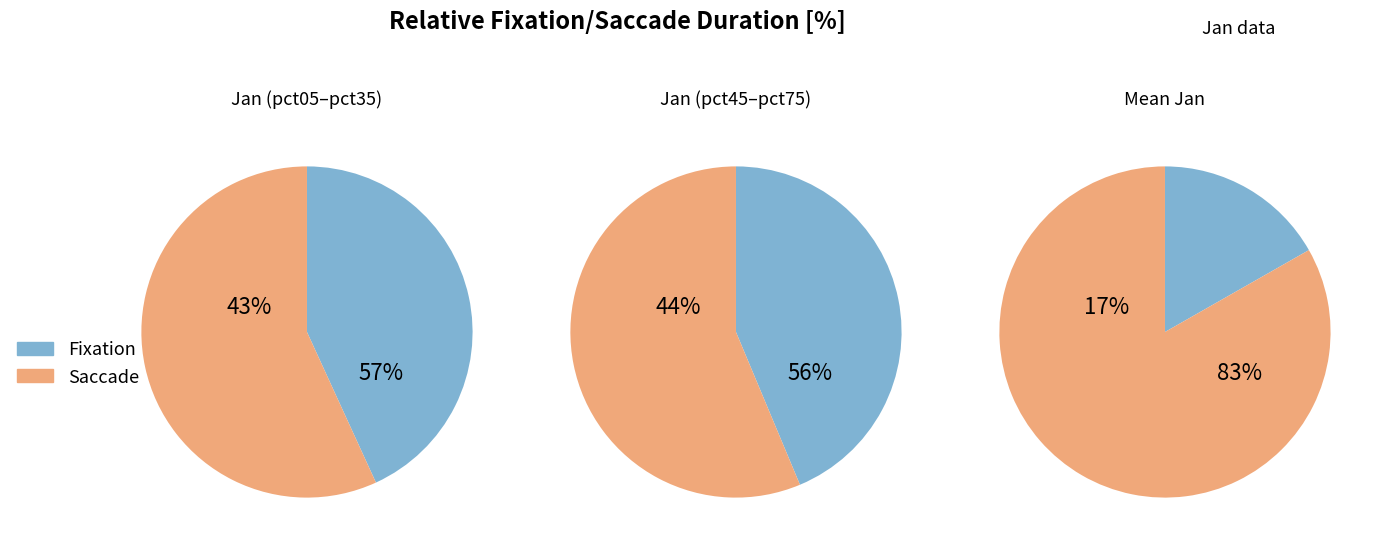

Is pct45 the majority of the pie?

No